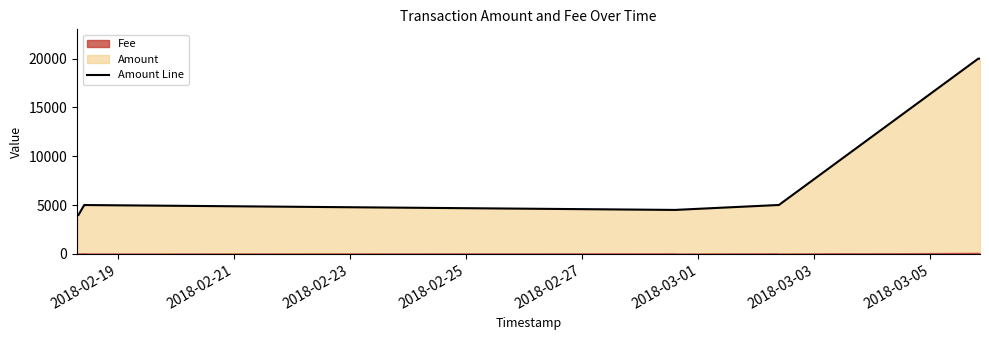

What is the average value?

7244